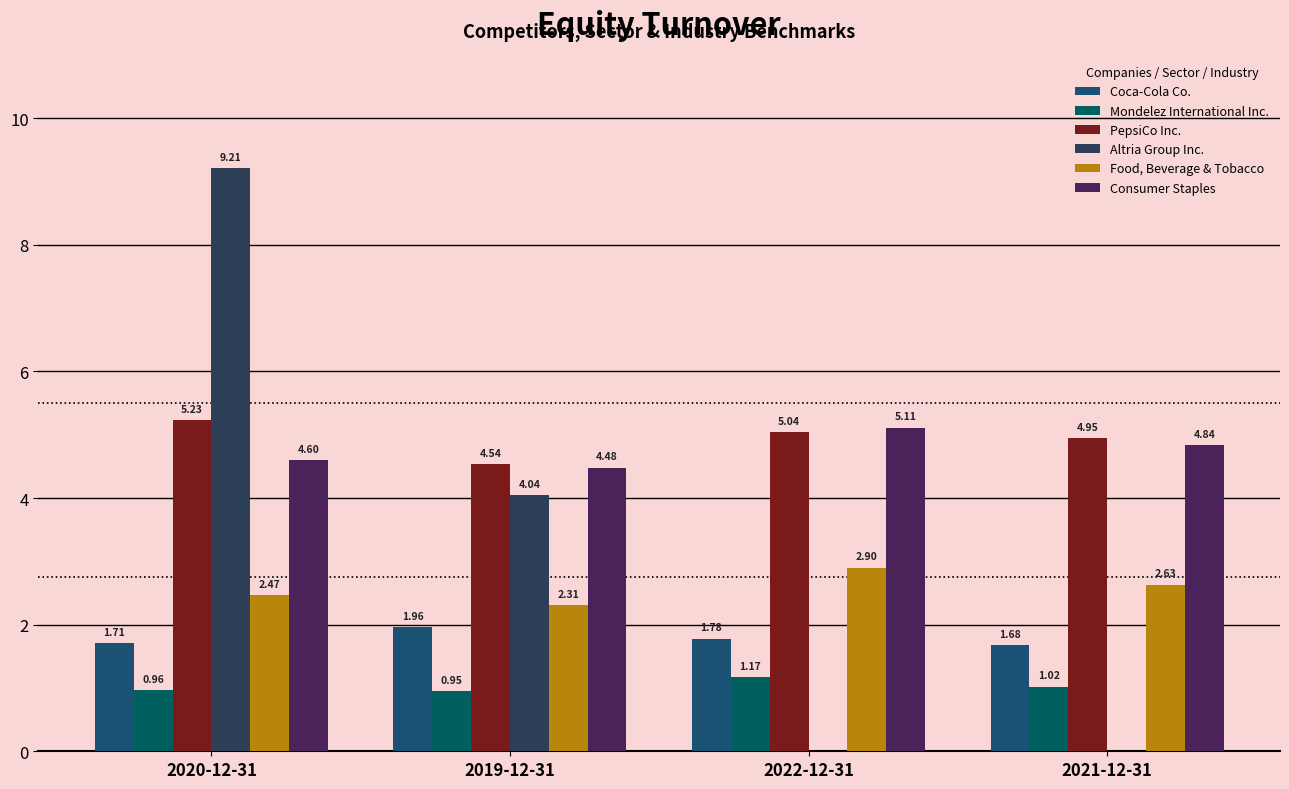

What are all the series names shown in the legend?

Coca-Cola Co., Mondelez International Inc., PepsiCo Inc., Altria Group Inc., Food, Beverage & Tobacco, Consumer Staples